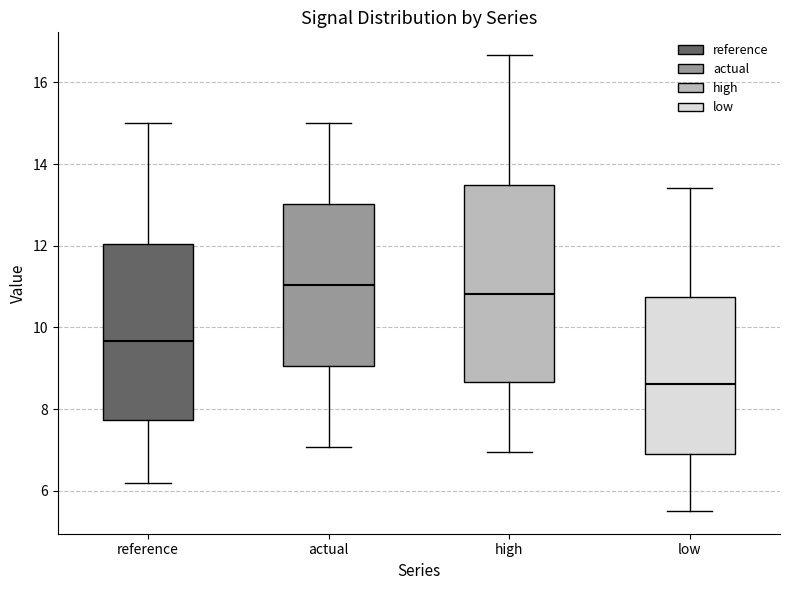

Reading left to right, read every box against the y-axis: the position of its median line, the range the box covers, and the ends of its whiskers. The values are not printed on the chart, so give them approximately, as read against the axis.

reference: median 9.6, box 7.8 to 12.0, whiskers 6.2 to 15.0
actual: median 11.0, box 9.0 to 13.0, whiskers 7.0 to 15.0
high: median 10.8, box 8.6 to 13.4, whiskers 7.0 to 16.6
low: median 8.6, box 6.8 to 10.8, whiskers 5.6 to 13.4